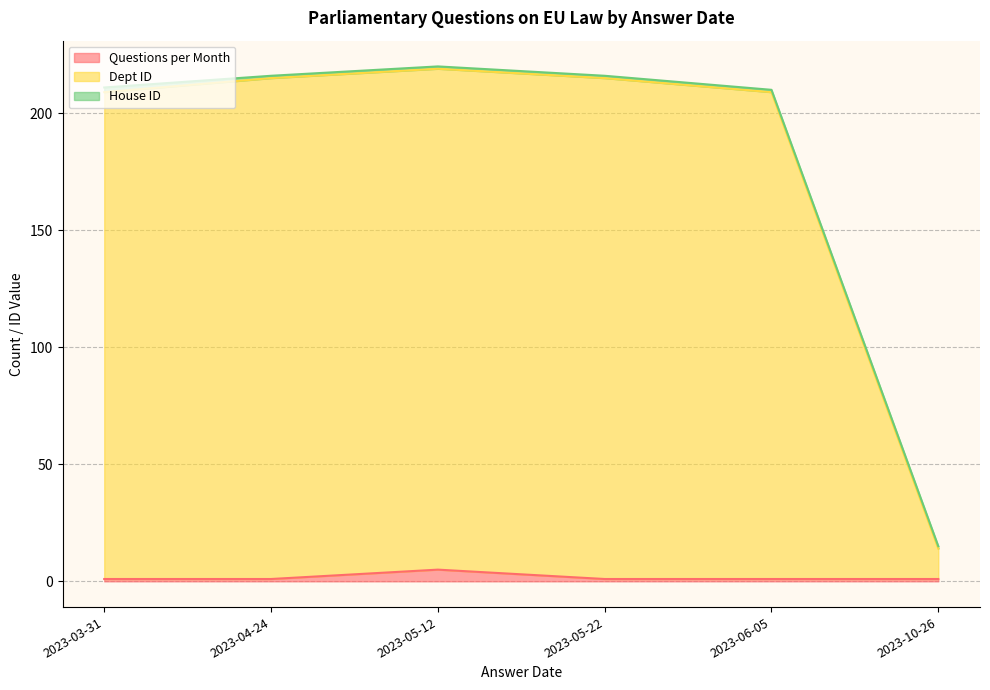

True or false: Questions per Month and Dept ID intersect in this chart.

False